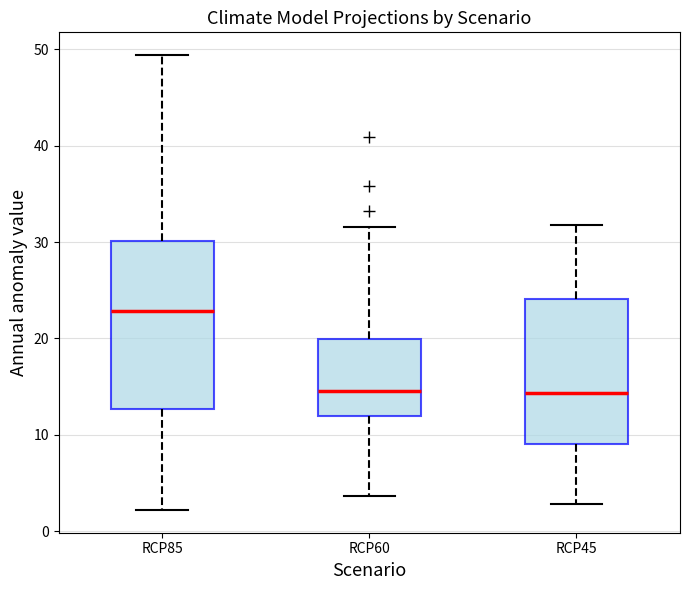

Reading left to right, transcribe this box plot: for each box, give where its median line is, the range the box spans, and where its two whiskers end, as read against the y-axis. The values are not printed on the chart, so give them approximately, as read against the axis.

RCP85: median 23, box 13 to 30, whiskers 2 to 49
RCP60: median 15, box 12 to 20, whiskers 4 to 32
RCP45: median 14, box 9 to 24, whiskers 3 to 32